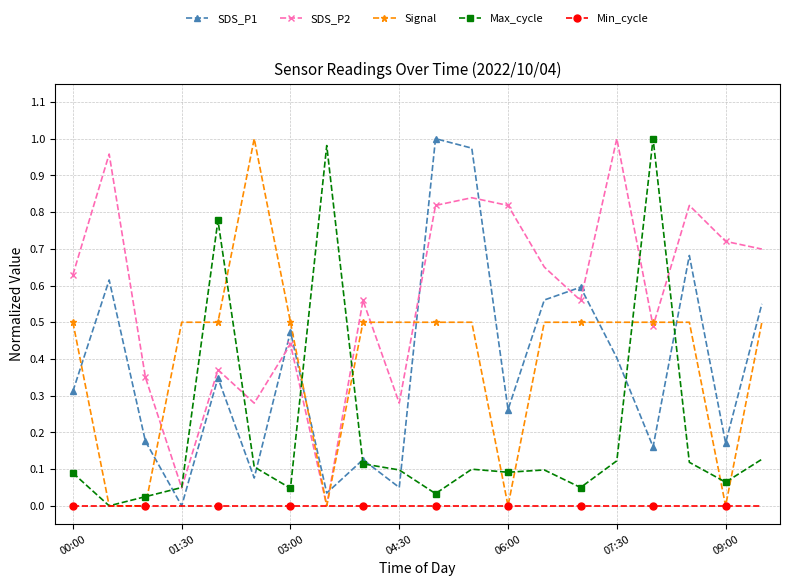

At how many categories does at least one series exceed 0?

20